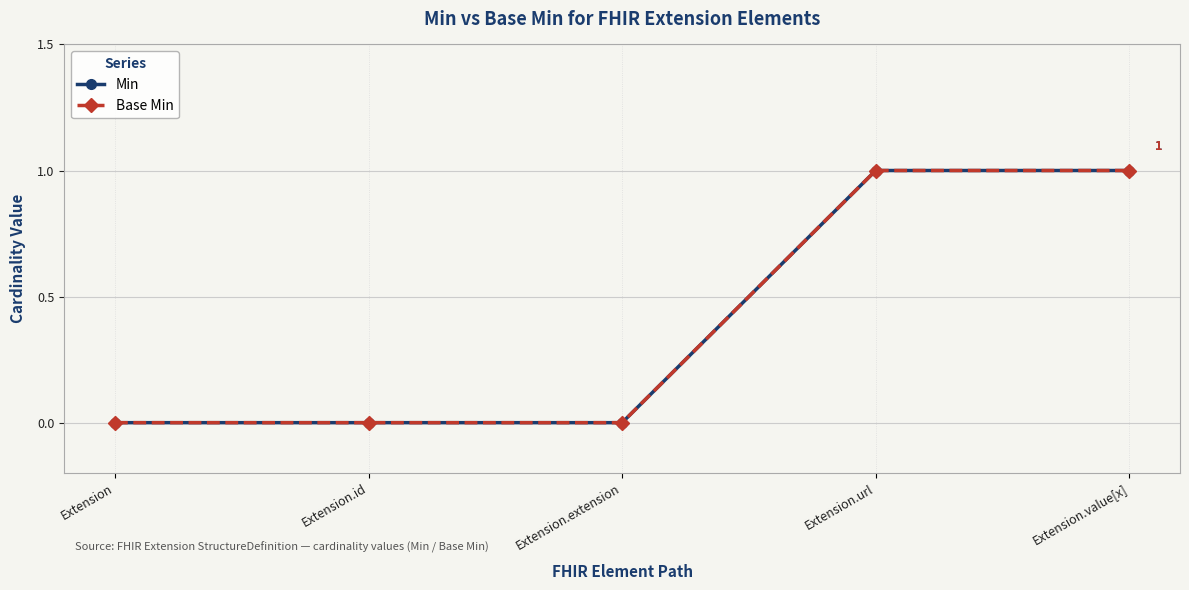

At which category is the sum across all series the highest?

Extension.url